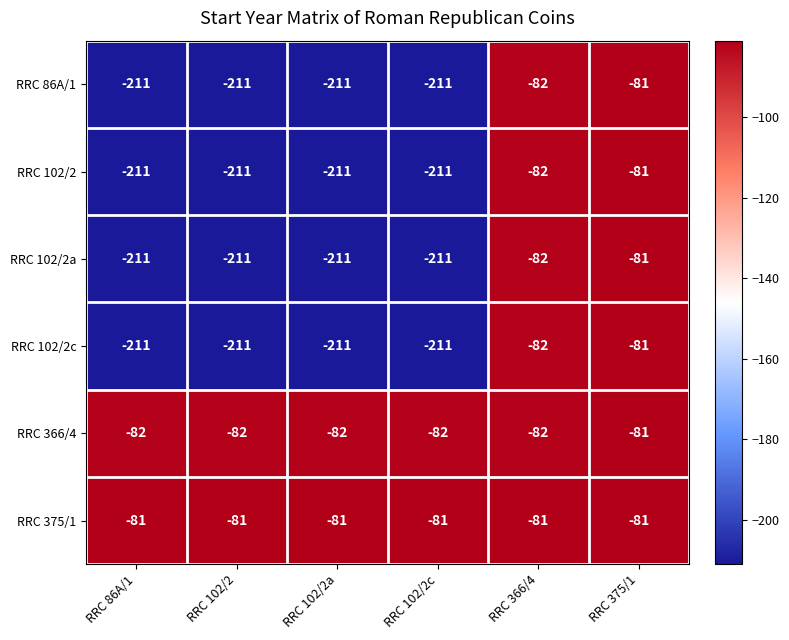

What is the minimum value for RRC 102/2c?

-211